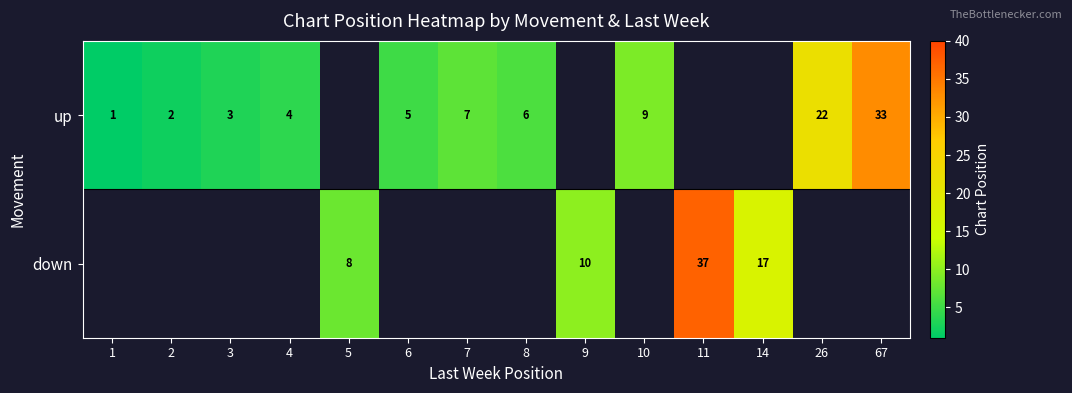

What is the sum of the up values at 4 and 6?

9